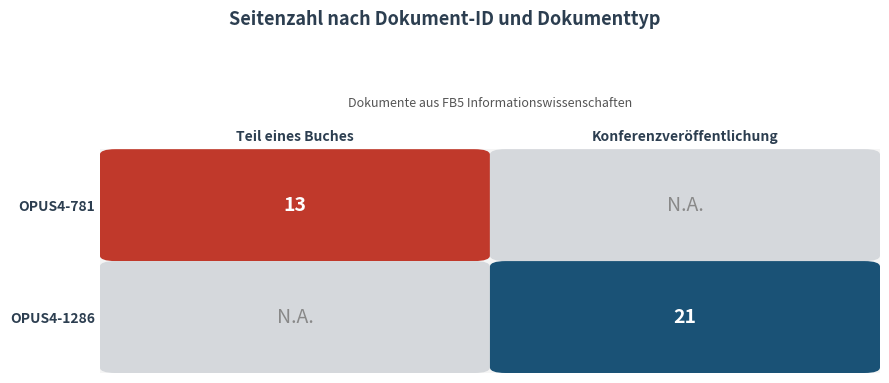

The chart shows a value of 28 at 1. True or false?

False